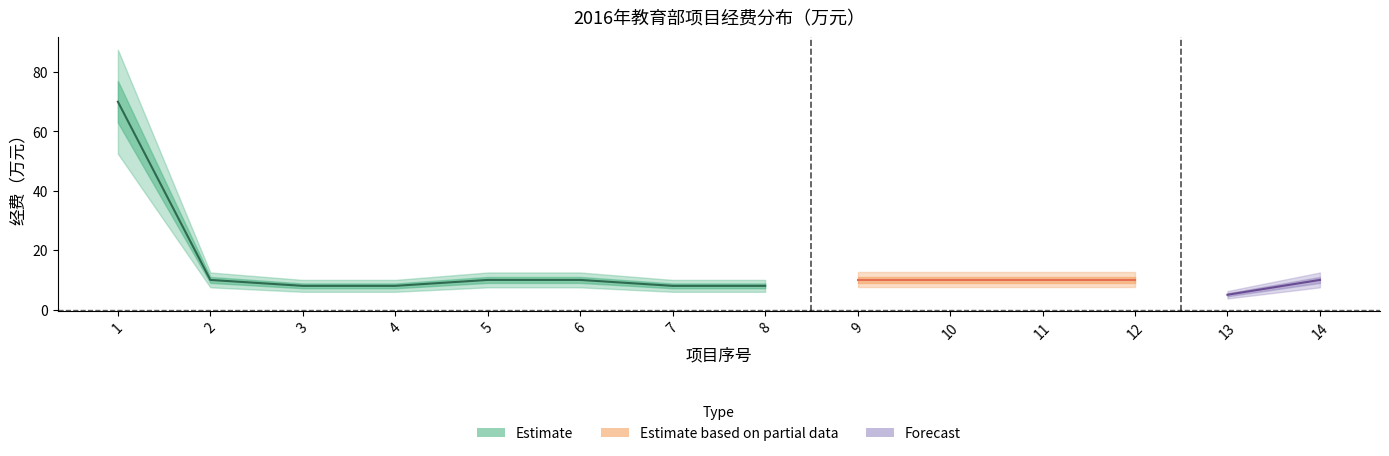

List the labels in order of value, largest first.

1, 2, 5, 6, 9, 10, 11, 12, 14, 3, 4, 7, 8, 13